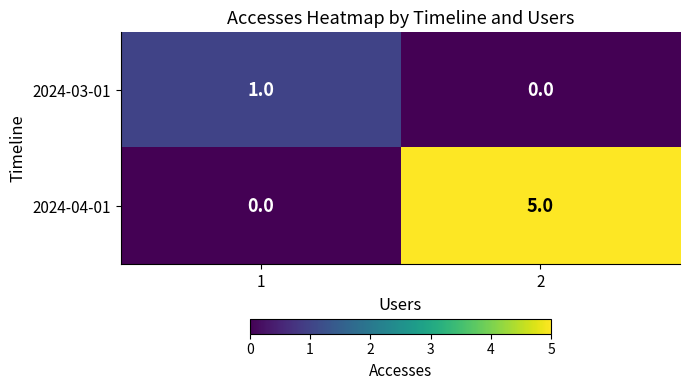

Reading right to left, list all the values displayed in this chart.

2024-03-01: 2=0	1=1
2024-04-01: 2=5	1=0